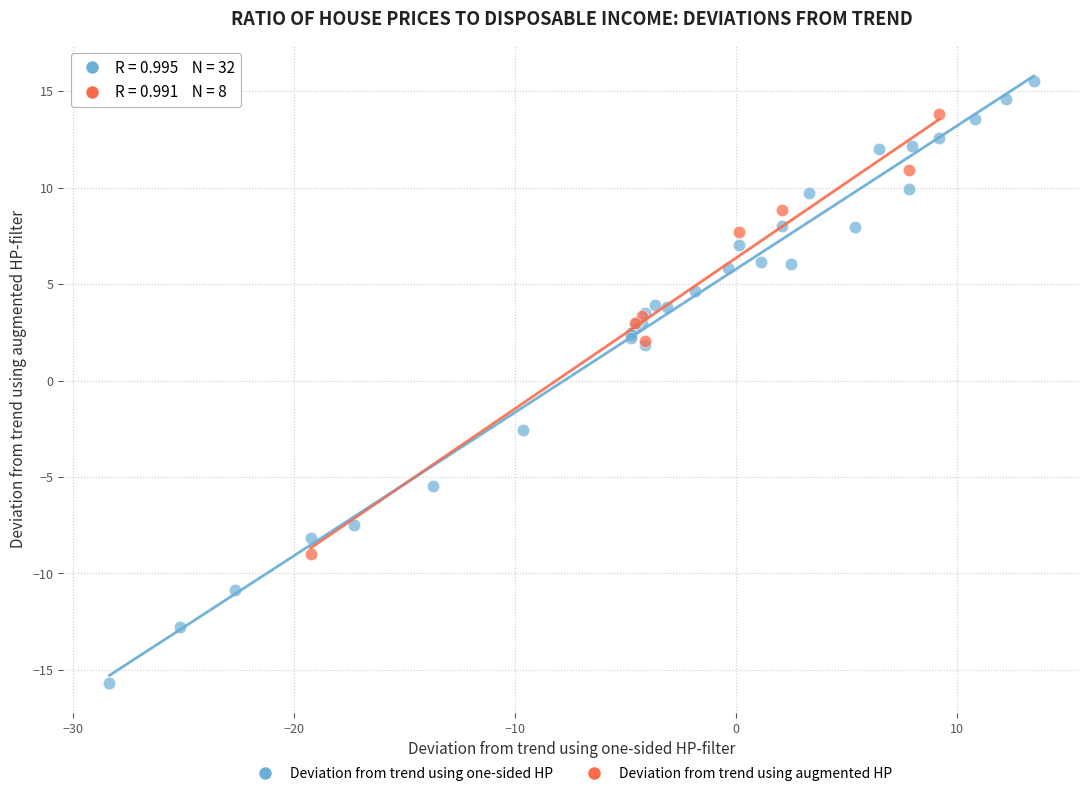

Which series contains the highest Y value?

Deviation from trend using one-sided HP